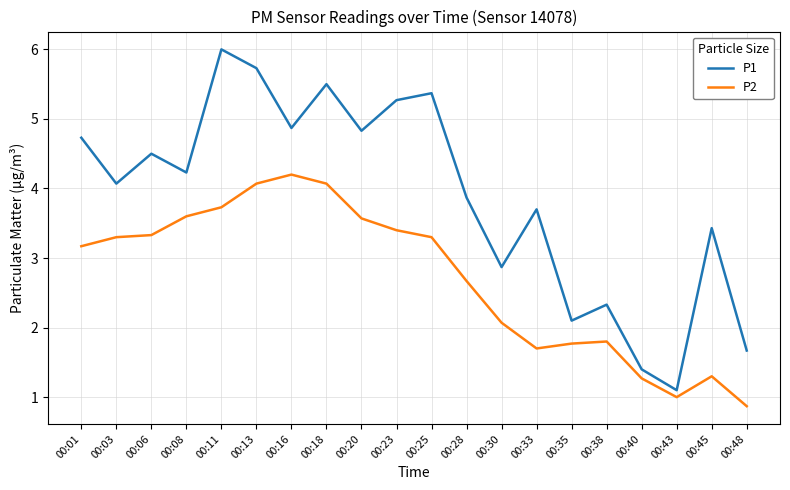

Does the chart have visible grid lines?

Yes